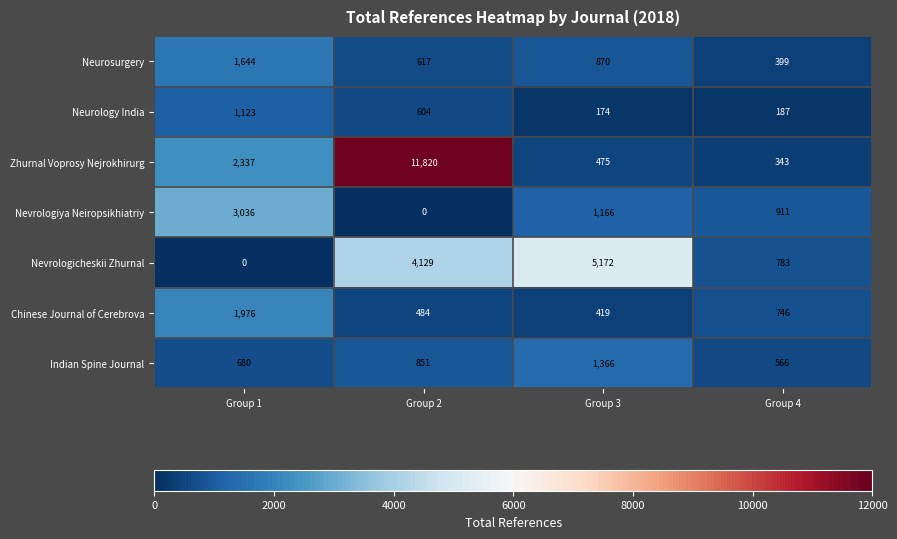

What is the approximate value of Nevrologicheskii Zhurnal at Group 2, to the nearest 50?

4150